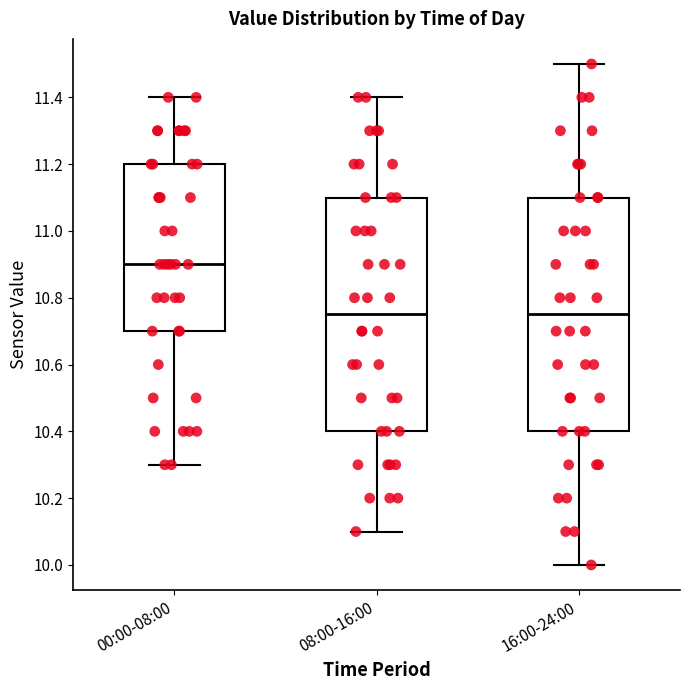

Where does the upper whisker of the box for 16:00-24:00 end on the y-axis? The values are not printed on the chart, so give them approximately, as read against the axis.

11.50